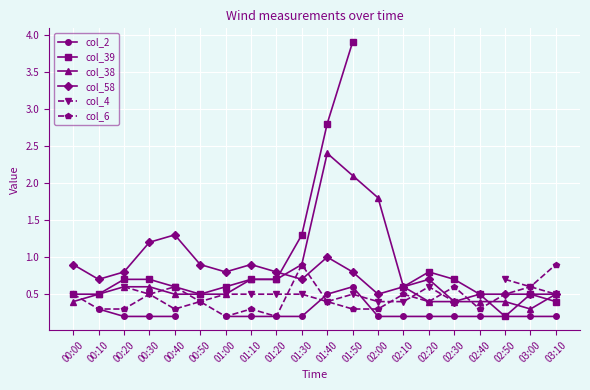

Is it true that col_38 equals 0.5 at 01:30?

False